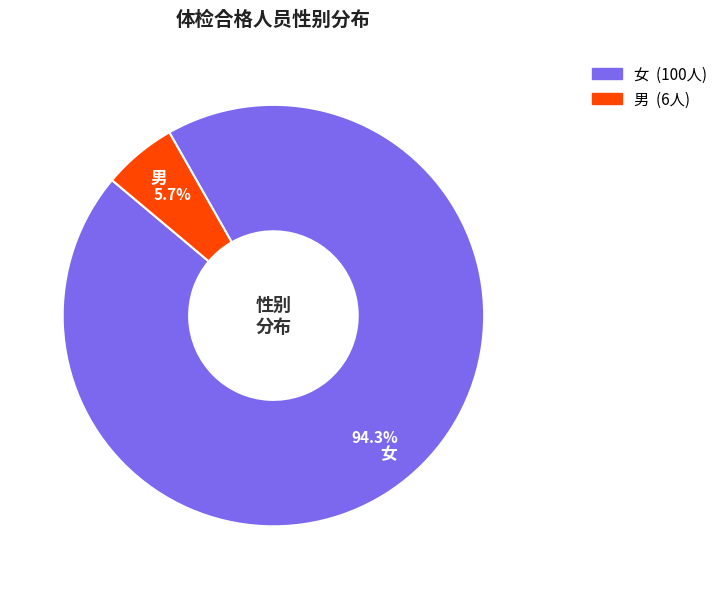

To the nearest percent, what percentage of the pie is 女?

94%